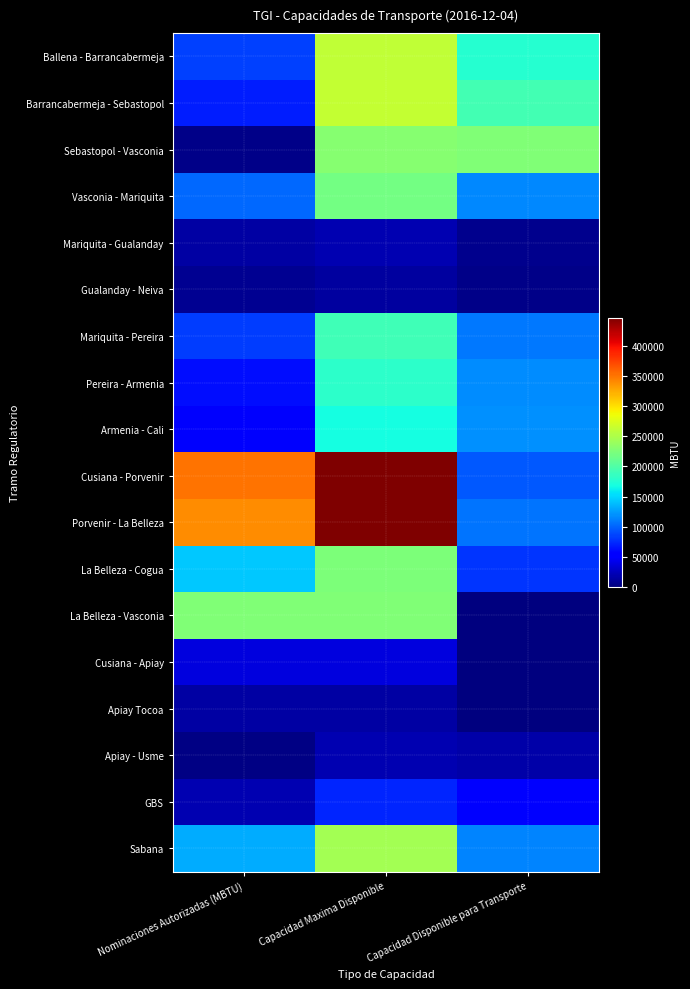

Reading left to right, list all the values displayed in this chart.

Ballena - Barrancabermeja: Nominaciones Autorizadas (MBTU)=84433.0	Capacidad Maxima Disponible=261039.7	Capacidad Disponible para Transporte=176606.7
Barrancabermeja - Sebastopol: Nominaciones Autorizadas (MBTU)=69515.0	Capacidad Maxima Disponible=262397.7	Capacidad Disponible para Transporte=192882.7
Sebastopol - Vasconia: Nominaciones Autorizadas (MBTU)=4420.0	Capacidad Maxima Disponible=229312.8	Capacidad Disponible para Transporte=224892.8
Vasconia - Mariquita: Nominaciones Autorizadas (MBTU)=102303.0	Capacidad Maxima Disponible=219045.1	Capacidad Disponible para Transporte=116742.1
Mariquita - Gualanday: Nominaciones Autorizadas (MBTU)=14955.0	Capacidad Maxima Disponible=20877.7	Capacidad Disponible para Transporte=5922.7
Gualanday - Neiva: Nominaciones Autorizadas (MBTU)=7904.0	Capacidad Maxima Disponible=12549.5	Capacidad Disponible para Transporte=4645.5
Mariquita - Pereira: Nominaciones Autorizadas (MBTU)=82362.0	Capacidad Maxima Disponible=191664.4	Capacidad Disponible para Transporte=109302.4
Pereira - Armenia: Nominaciones Autorizadas (MBTU)=61815.0	Capacidad Maxima Disponible=180255.8	Capacidad Disponible para Transporte=118440.8
Armenia - Cali: Nominaciones Autorizadas (MBTU)=50000.0	Capacidad Maxima Disponible=168847.2	Capacidad Disponible para Transporte=118847.2
Cusiana - Porvenir: Nominaciones Autorizadas (MBTU)=351748.0	Capacidad Maxima Disponible=446252.8	Capacidad Disponible para Transporte=94504.8
Porvenir - La Belleza: Nominaciones Autorizadas (MBTU)=338954.0	Capacidad Maxima Disponible=446252.8	Capacidad Disponible para Transporte=107298.8
La Belleza - Cogua: Nominaciones Autorizadas (MBTU)=143647.0	Capacidad Maxima Disponible=223572.6	Capacidad Disponible para Transporte=79925.6
La Belleza - Vasconia: Nominaciones Autorizadas (MBTU)=226245.6	Capacidad Maxima Disponible=226245.6	Capacidad Disponible para Transporte=0.0
Cusiana - Apiay: Nominaciones Autorizadas (MBTU)=37011.0	Capacidad Maxima Disponible=37567.2	Capacidad Disponible para Transporte=556.2
Apiay Tocoa: Nominaciones Autorizadas (MBTU)=15223.8	Capacidad Maxima Disponible=15223.8	Capacidad Disponible para Transporte=0.0
Apiay - Usme: Nominaciones Autorizadas (MBTU)=3465.0	Capacidad Maxima Disponible=19663.2	Capacidad Disponible para Transporte=16198.2
GBS: Nominaciones Autorizadas (MBTU)=19463.0	Capacidad Maxima Disponible=72566.2	Capacidad Disponible para Transporte=53103.2
Sabana: Nominaciones Autorizadas (MBTU)=130853.0	Capacidad Maxima Disponible=244756.0	Capacidad Disponible para Transporte=113903.0